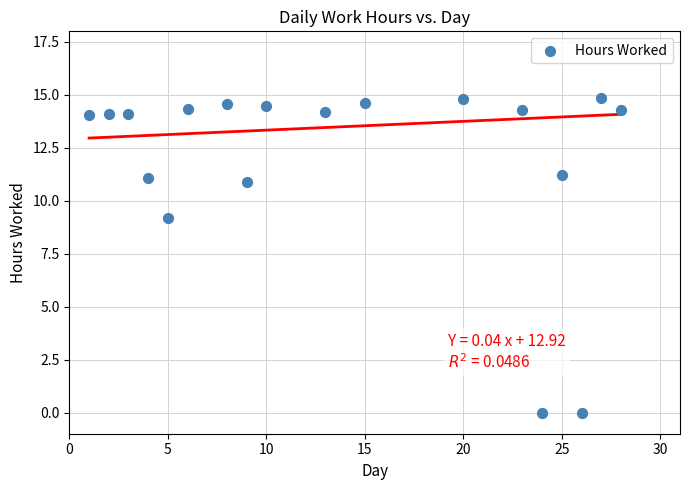

What Y value in the scatter plot is closest to 7?

9.2